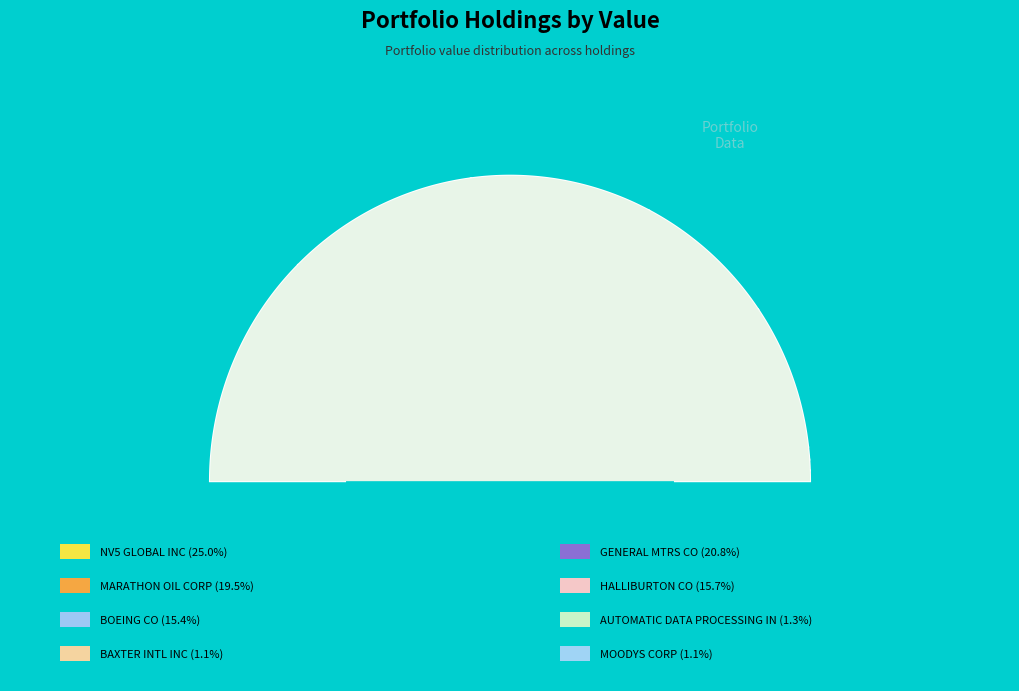

Count the number of slices in the pie.

8